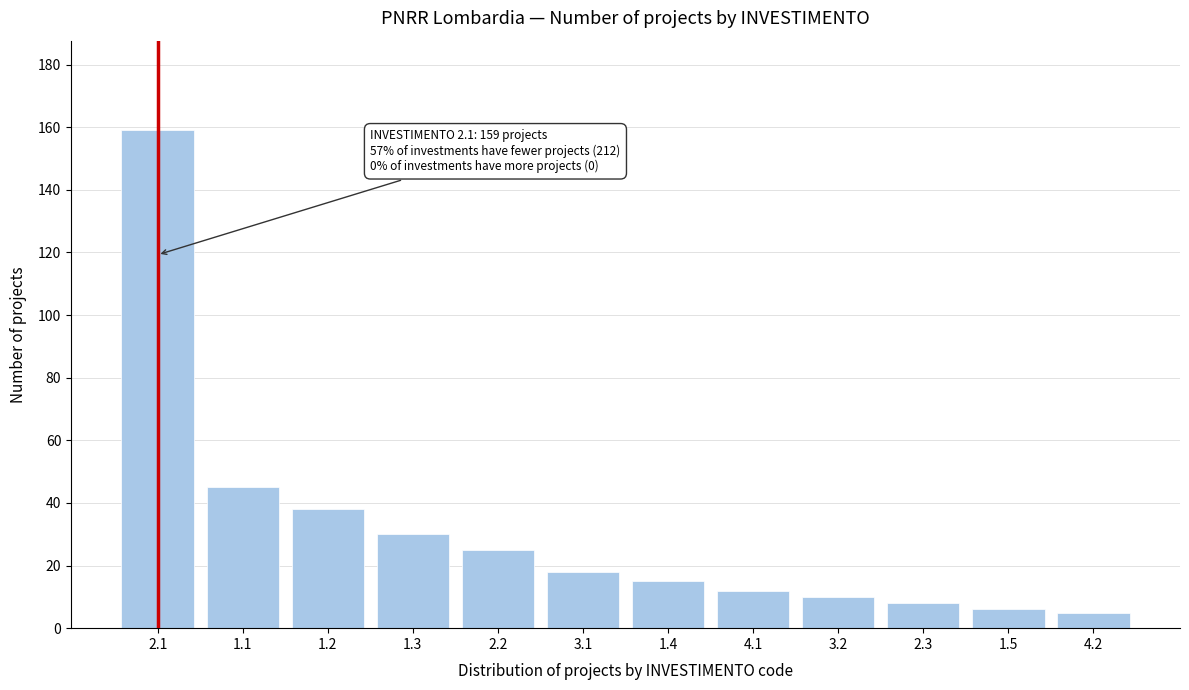

Reading left to right, transcribe all the data shown in this chart.

2.1=159	1.1=45	1.2=38	1.3=30	2.2=25	3.1=18	1.4=15	4.1=12	3.2=10	2.3=8	1.5=6	4.2=5